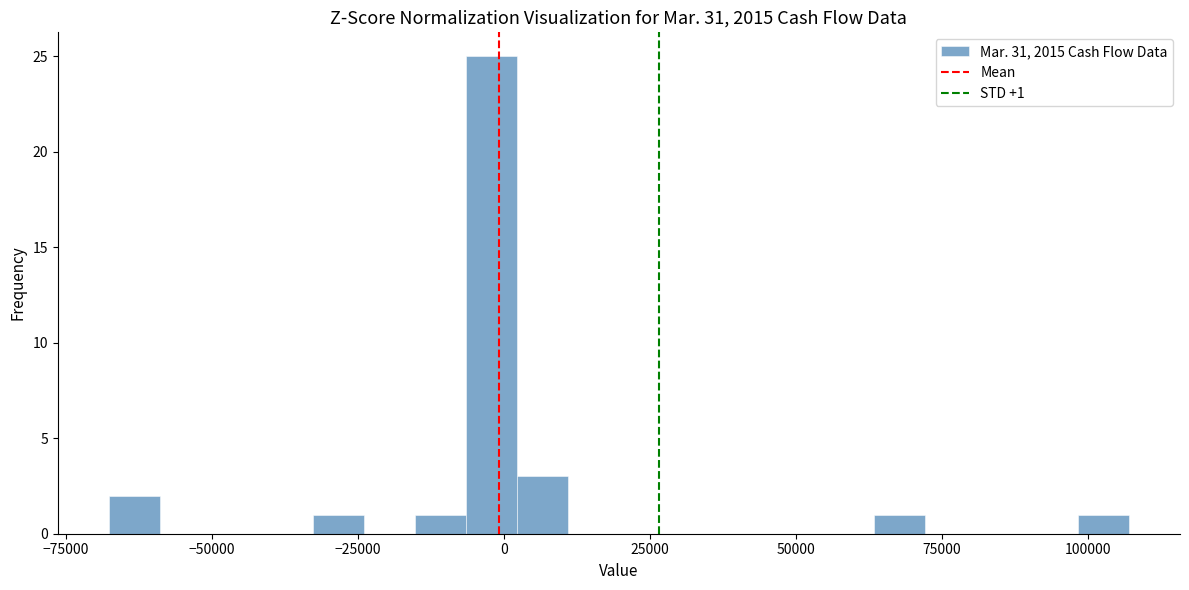

Read against the x-axis, roughly where is the centre of the tallest bar?

0